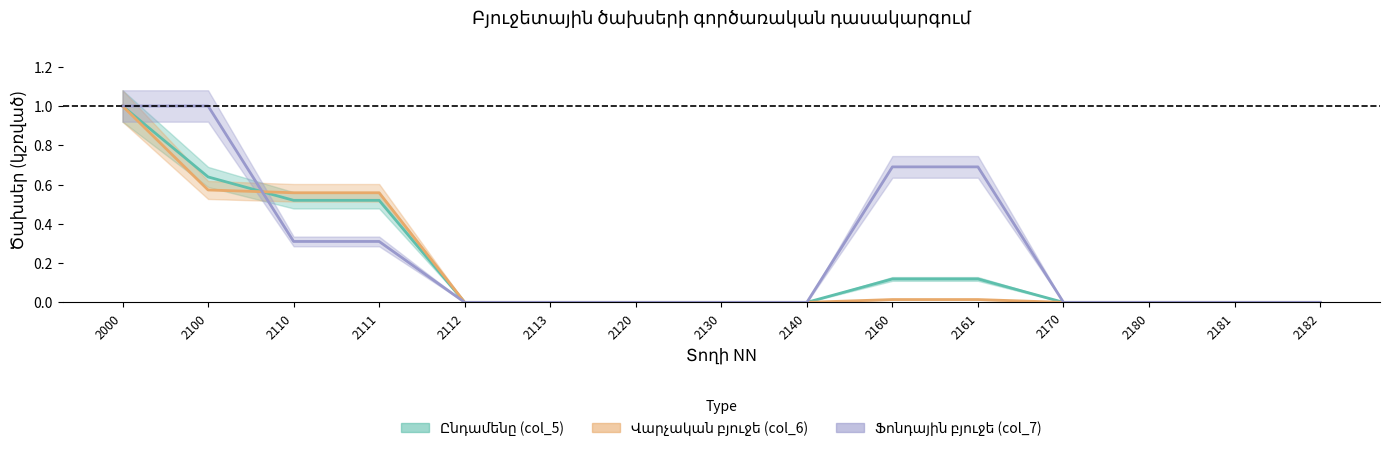

At which label is Վարչական բյուջե (col_6) closest to 0?

2112